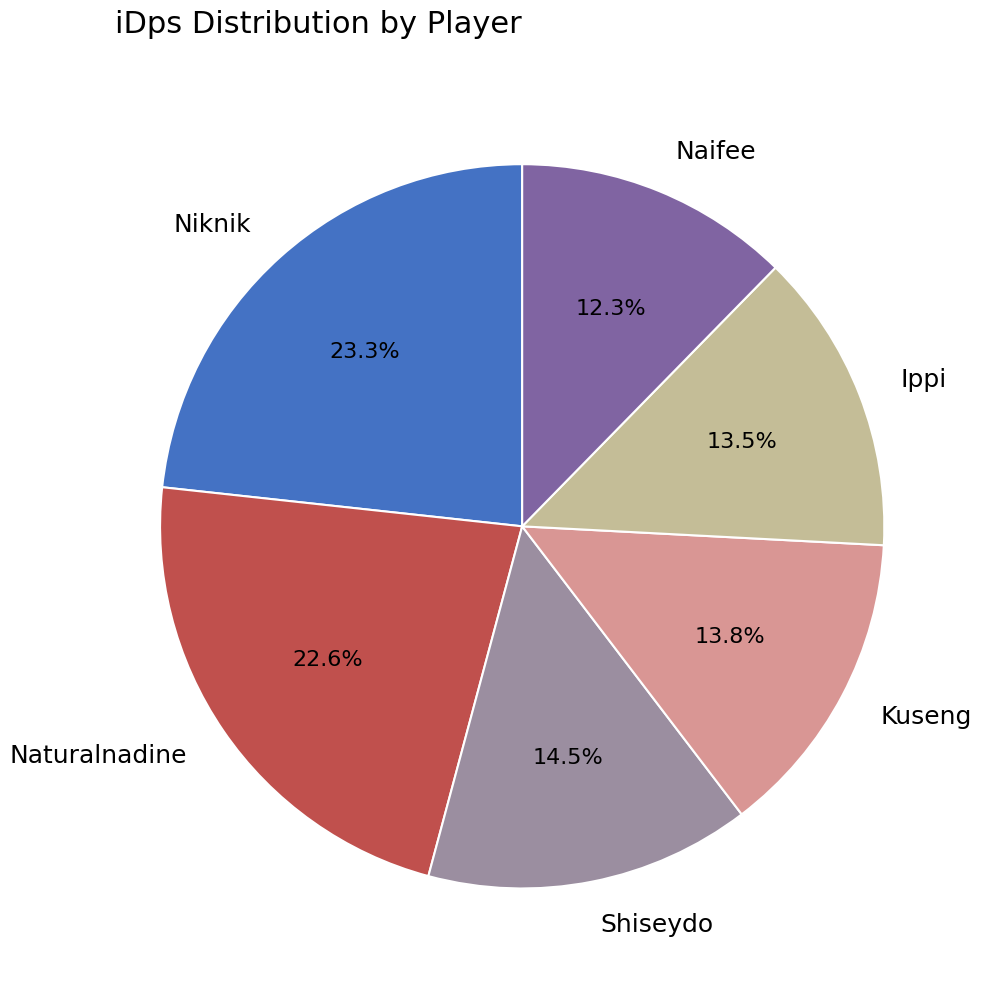

To the nearest percent, what percentage of the pie is Naifee?

12%